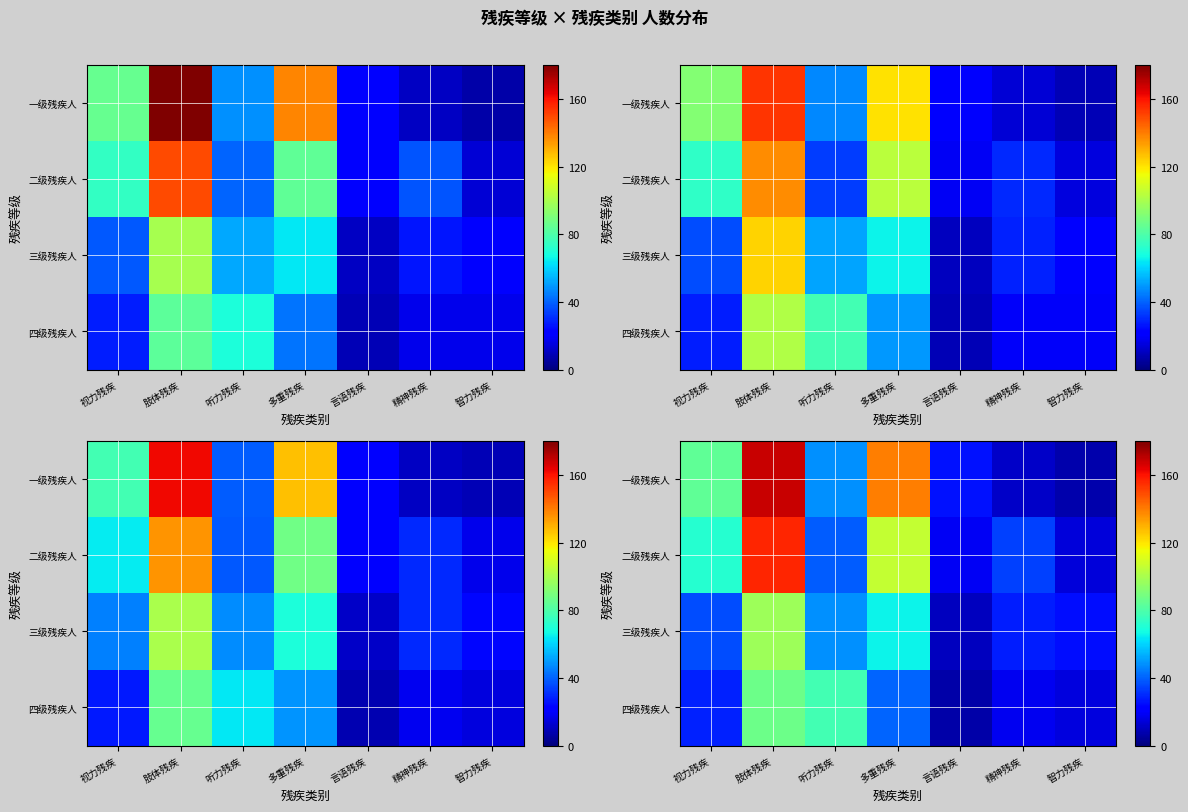

The 二级残疾人 series shows 52.7 at 精神残疾. True or false?

False